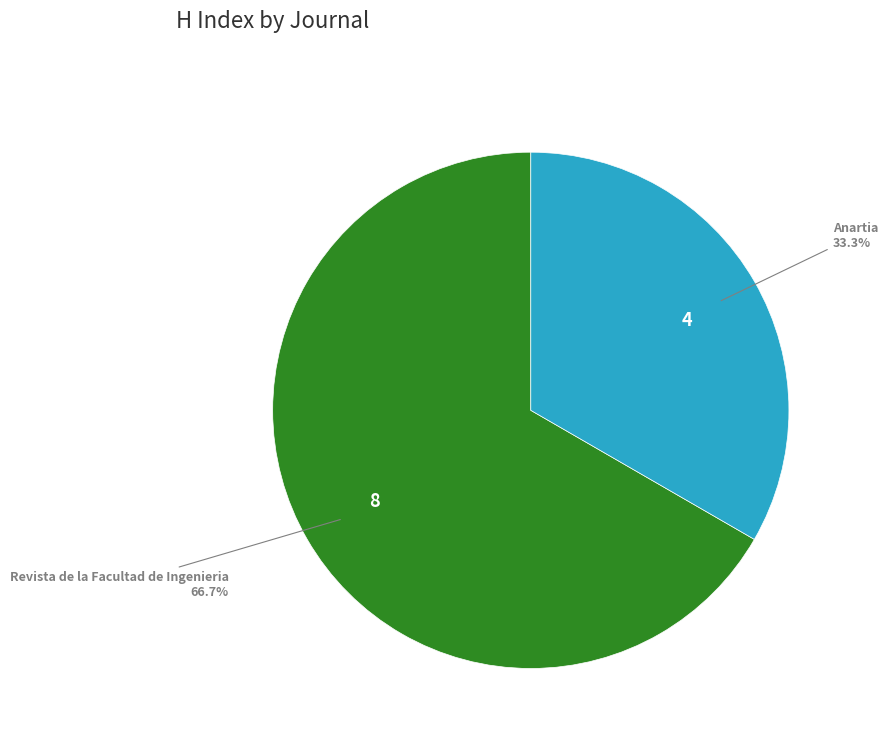

Count the number of slices in the pie.

2